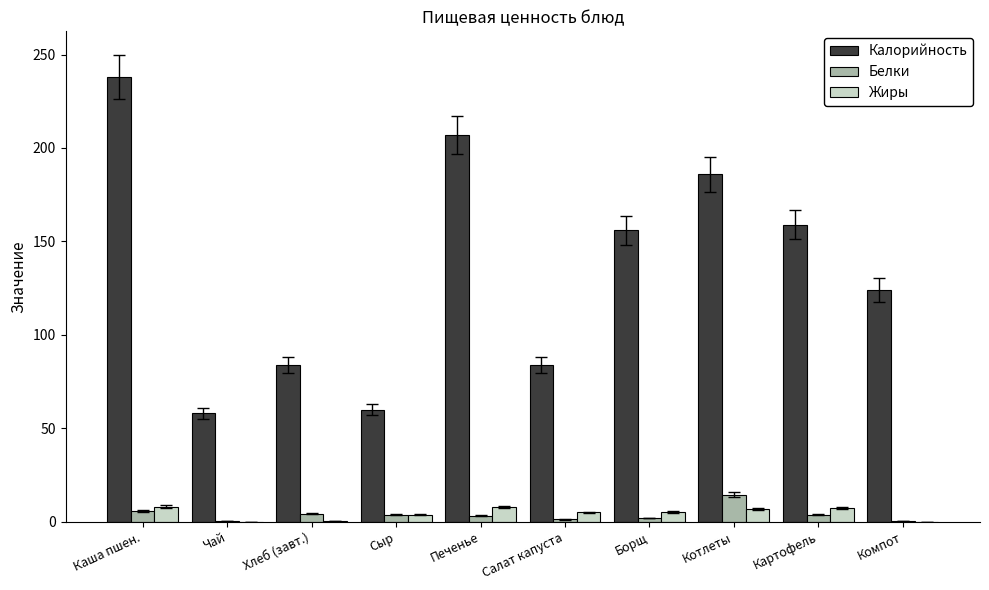

Is the value of Калорийность at Сыр greater than the value of Белки at Картофель?

Yes